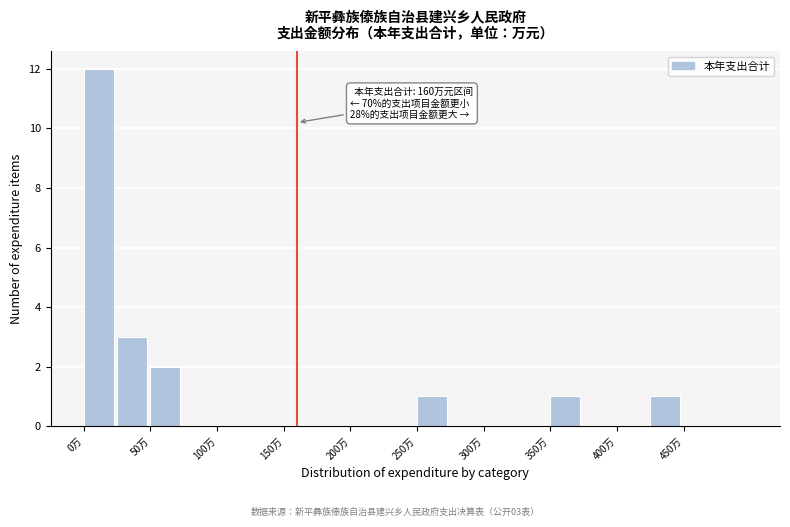

Which range on the x-axis has the tallest bar?

0 to 25